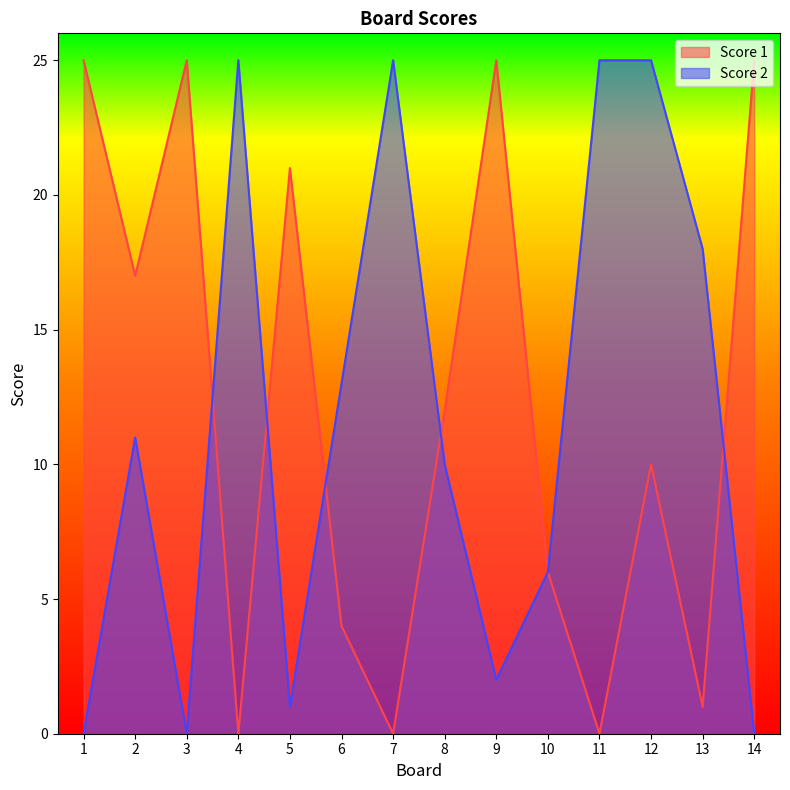

What is the difference between the maximum and second lowest values in the Score 1 series?

25